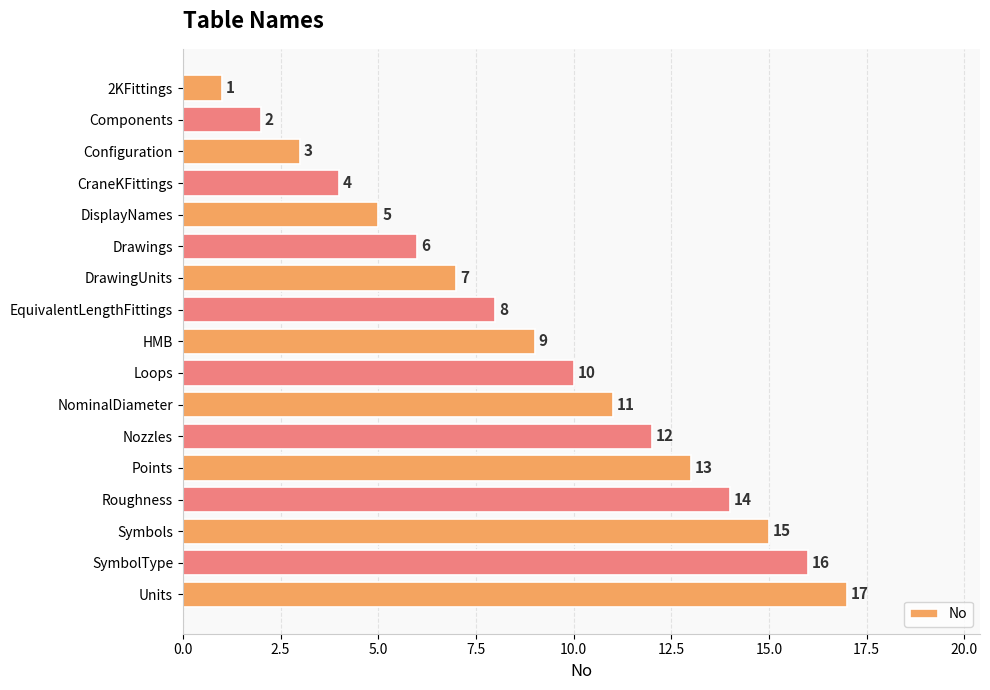

What is the average value?

9